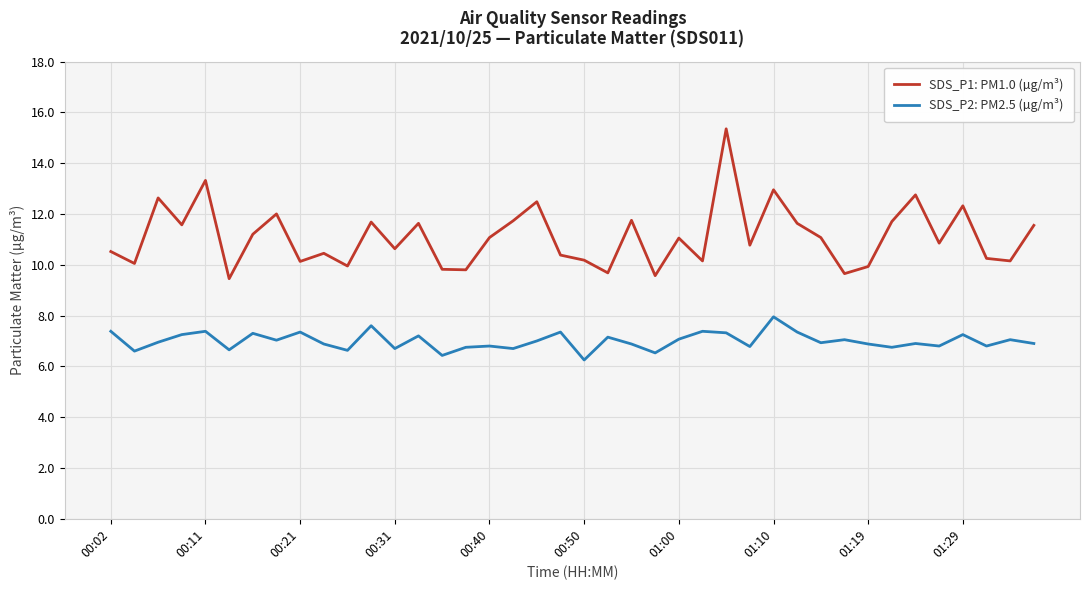

What are all the series names shown in the legend?

SDS_P1: PM1.0 (µg/m³), SDS_P2: PM2.5 (µg/m³)